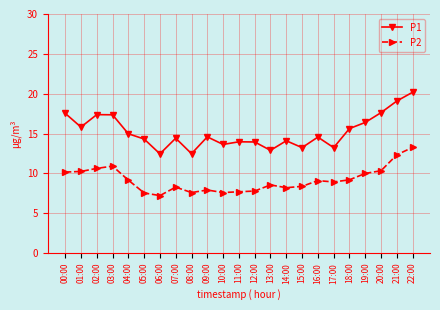

Which category has the highest value in the P1 series?

22:00